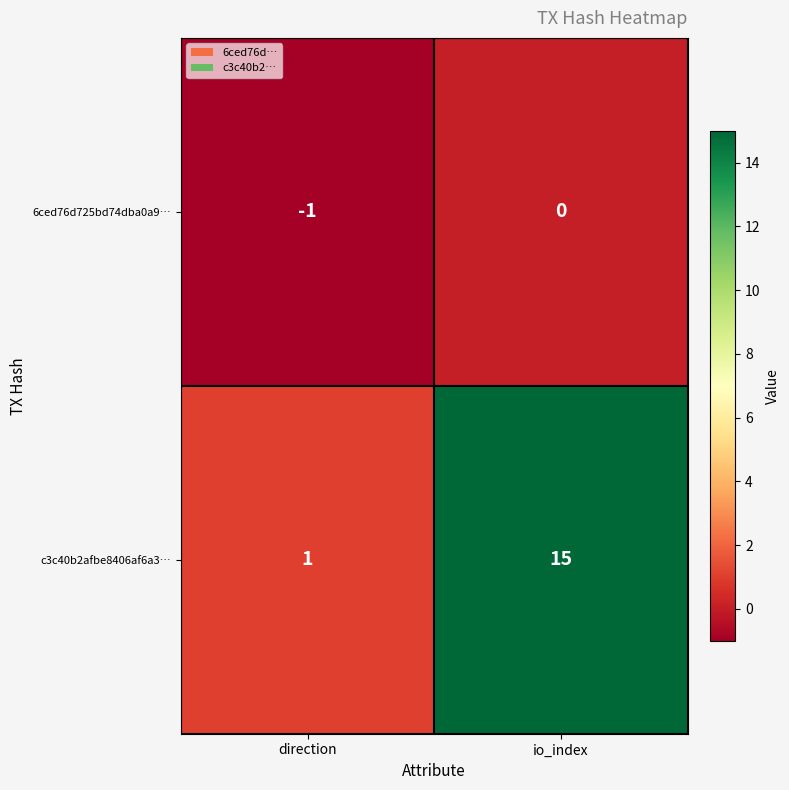

Which series changed the most between direction and io_index?

c3c40b2afbe8406af6a3…